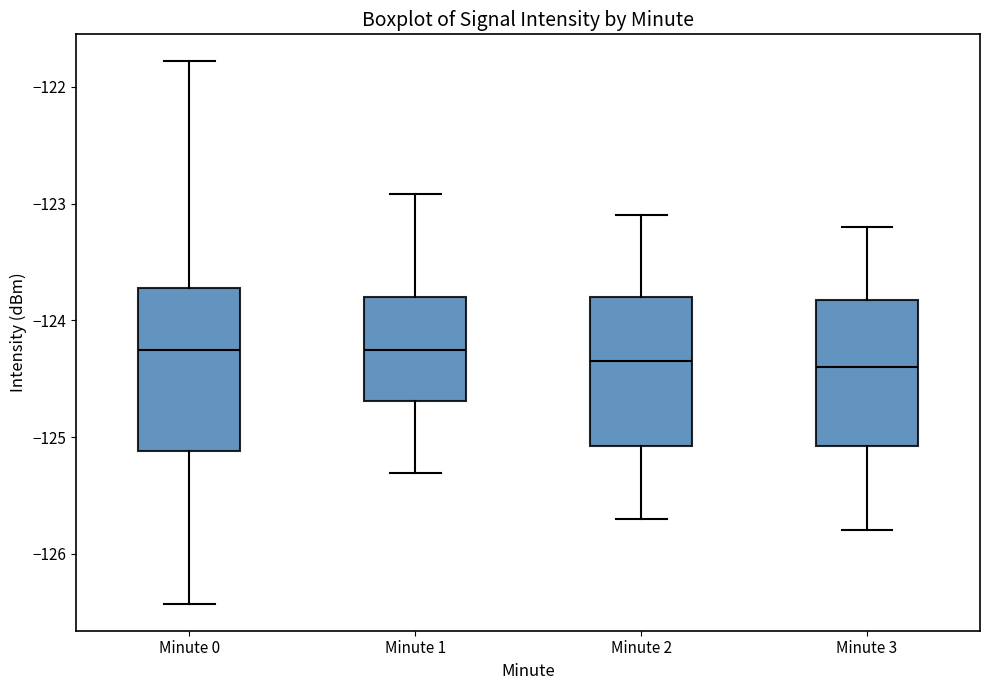

Where is the lower edge of the box for Minute 0 on the y-axis? The values are not printed on the chart, so give them approximately, as read against the axis.

-125.1